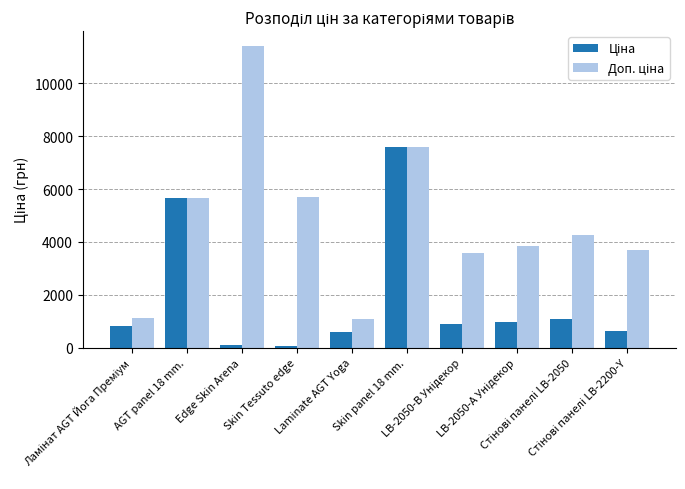

How many bars are there in total?

20